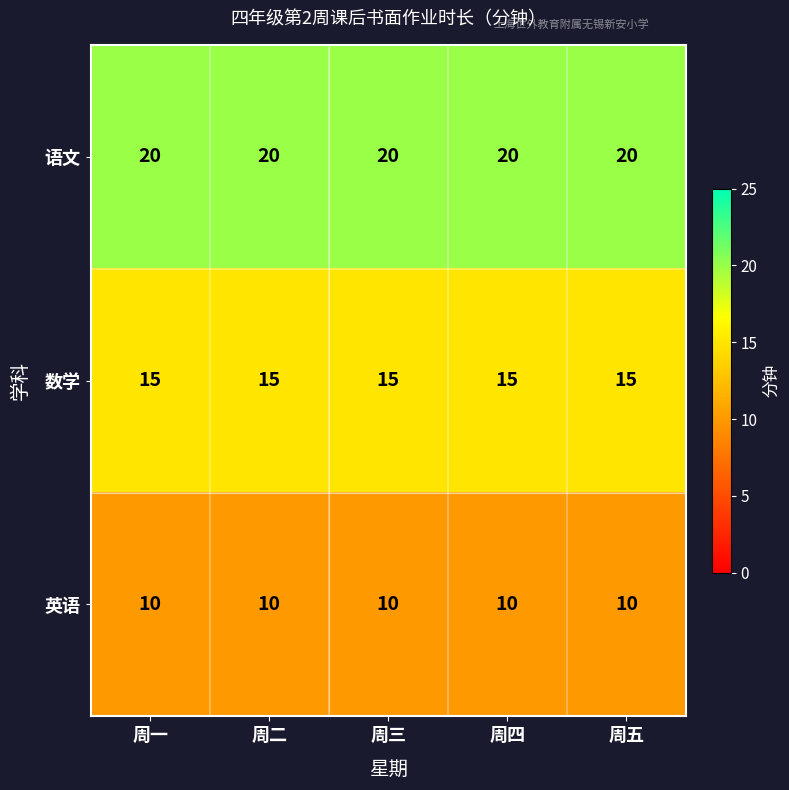

What is the minimum value for 数学?

15